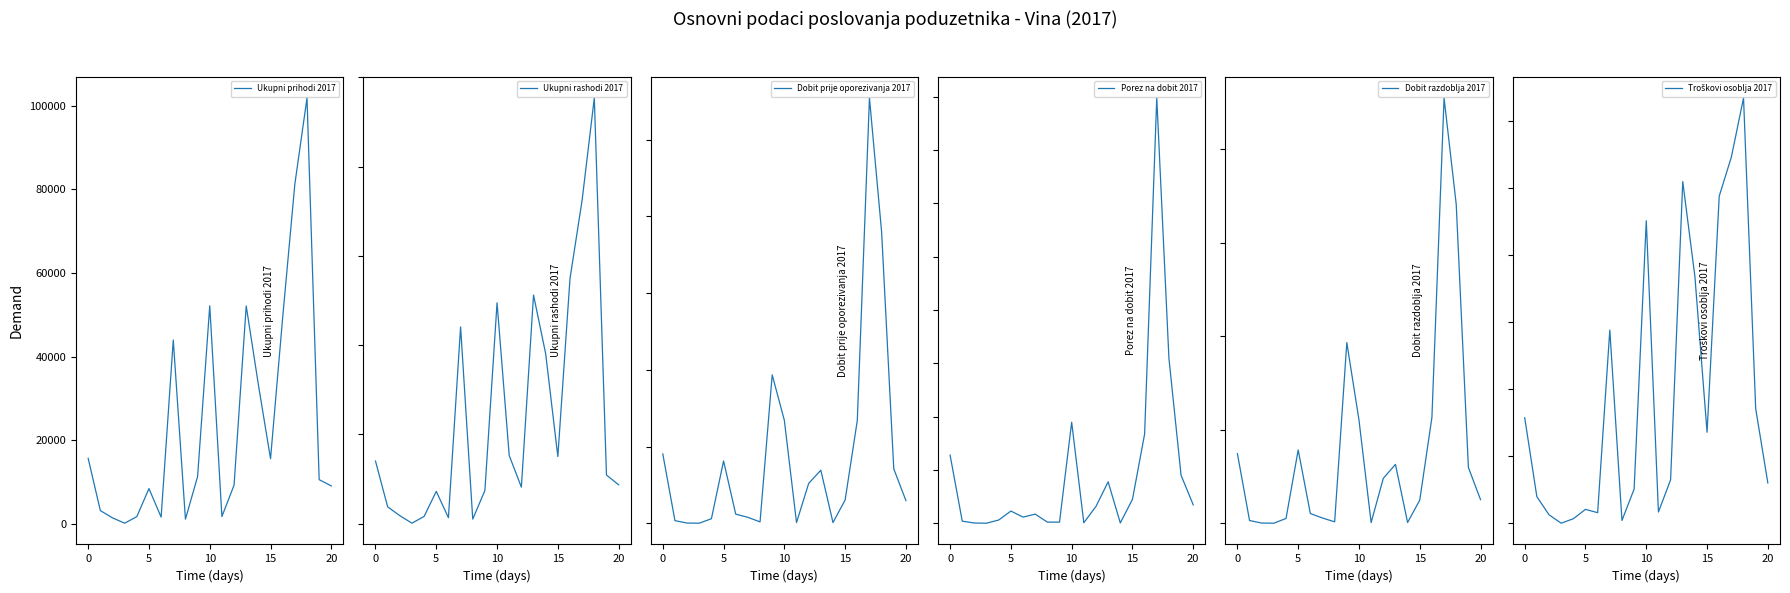

Does the chart display data point markers on the line(s)?

No